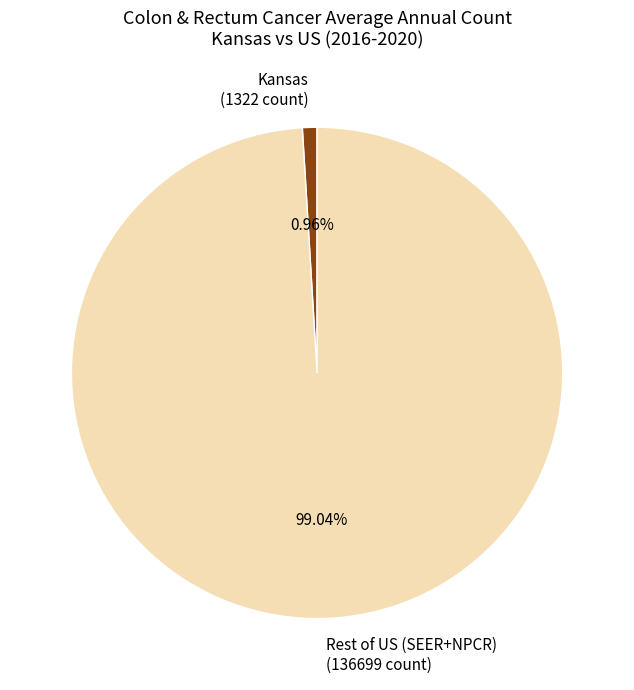

Rank the categories by value from highest to lowest.

Rest of US (SEER+NPCR) (136699 count), Kansas (1322 count)